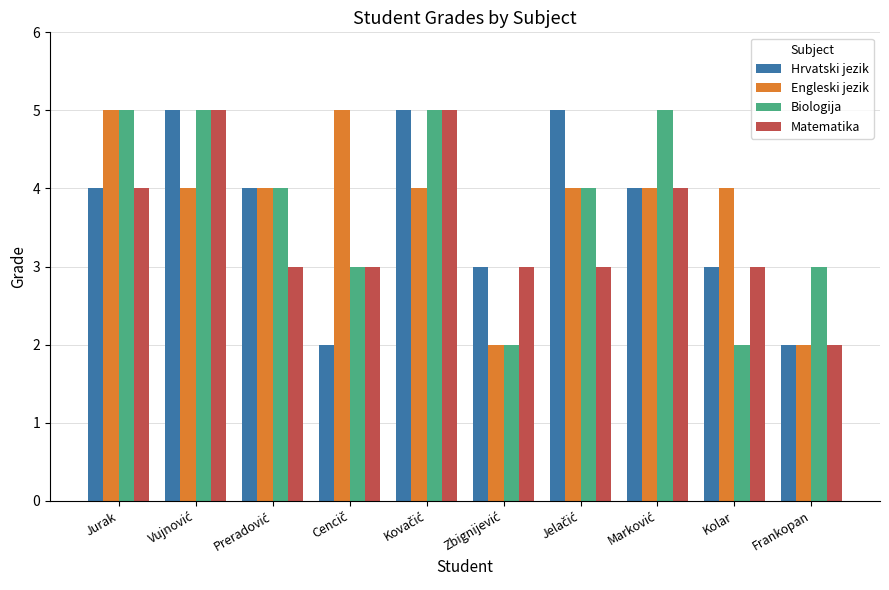

What position from the left is Jurak?

1